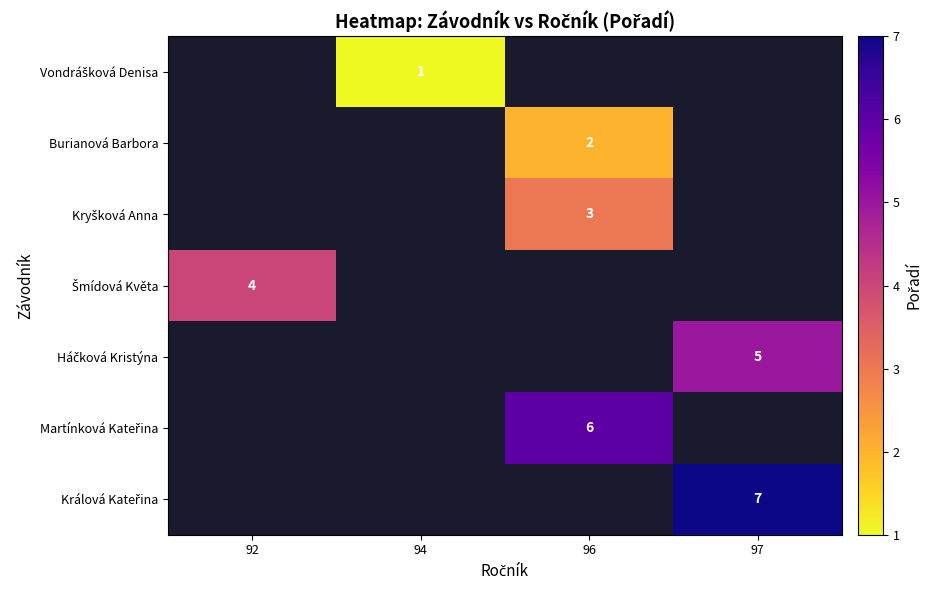

List the series in order of their overall mean, lowest first.

Vondrášková Denisa, Burianová Barbora, Kryšková Anna, Šmídová Květa, Háčková Kristýna, Martínková Kateřina, Králová Kateřina